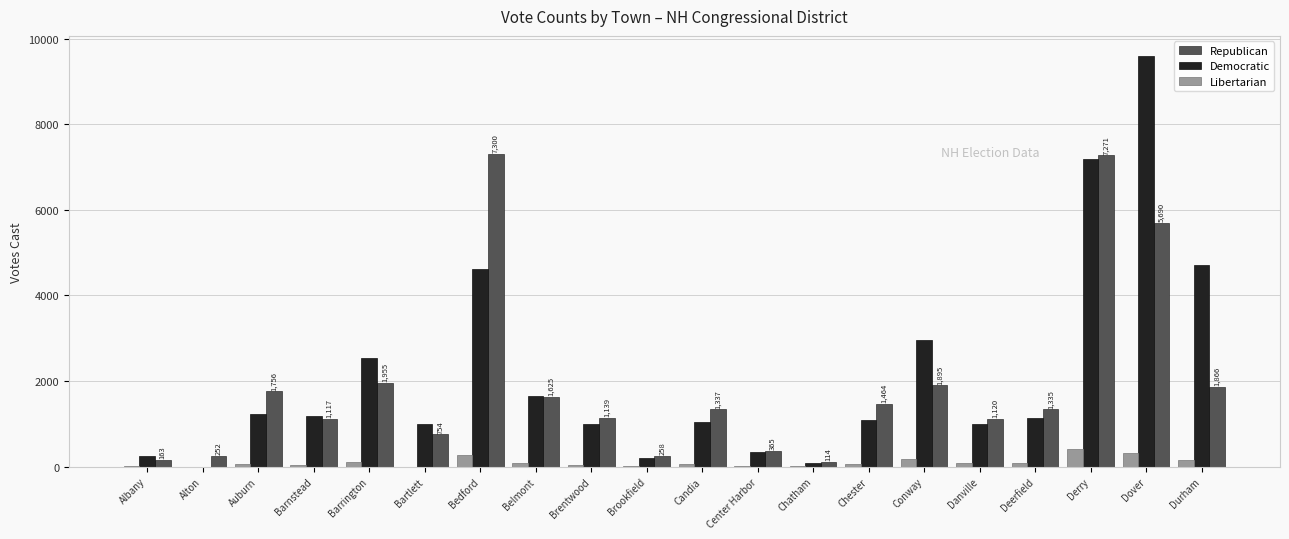

How many groups of bars are there?

20